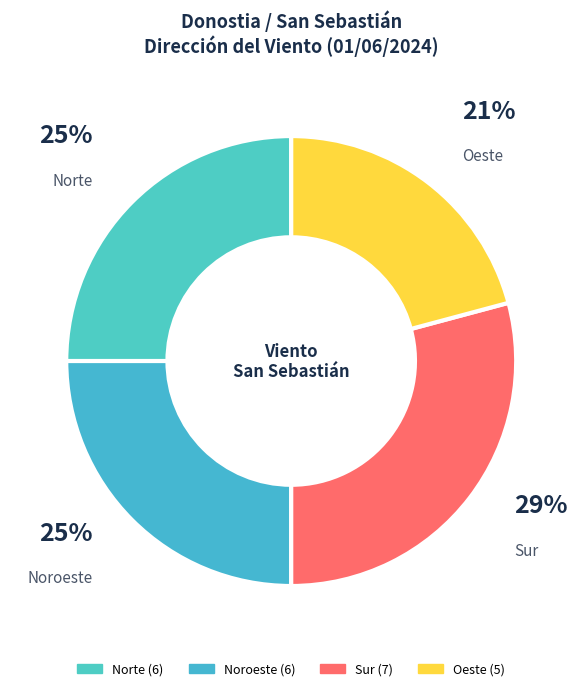

How many segments does this pie chart have?

4